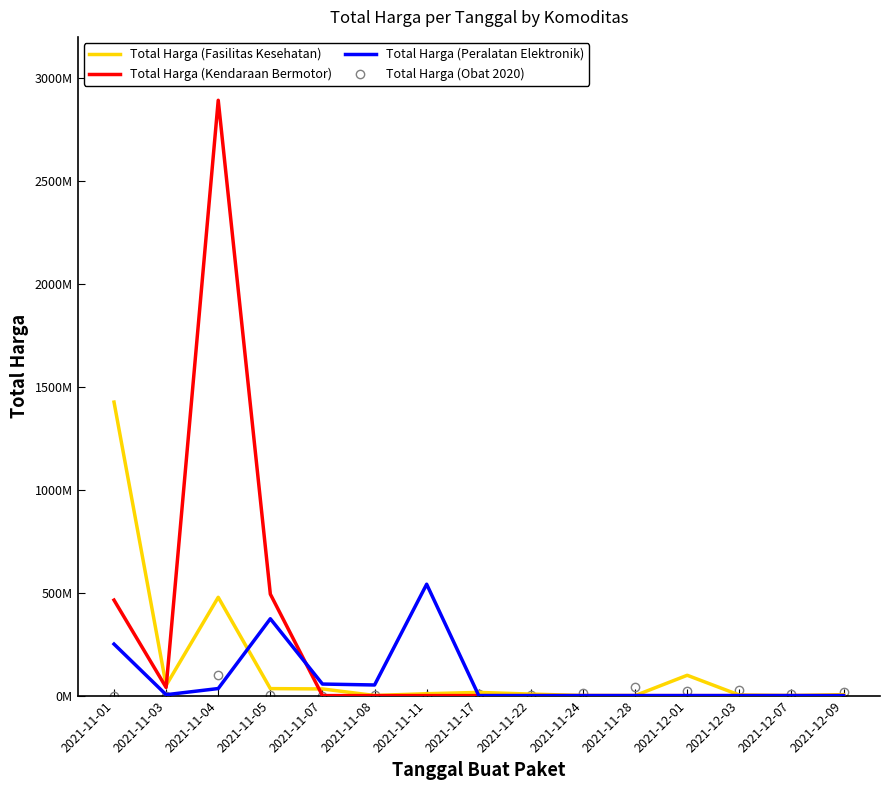

What are all the series names shown in the legend?

Total Harga (Fasilitas Kesehatan), Total Harga (Kendaraan Bermotor), Total Harga (Peralatan Elektronik), Total Harga (Obat 2020)